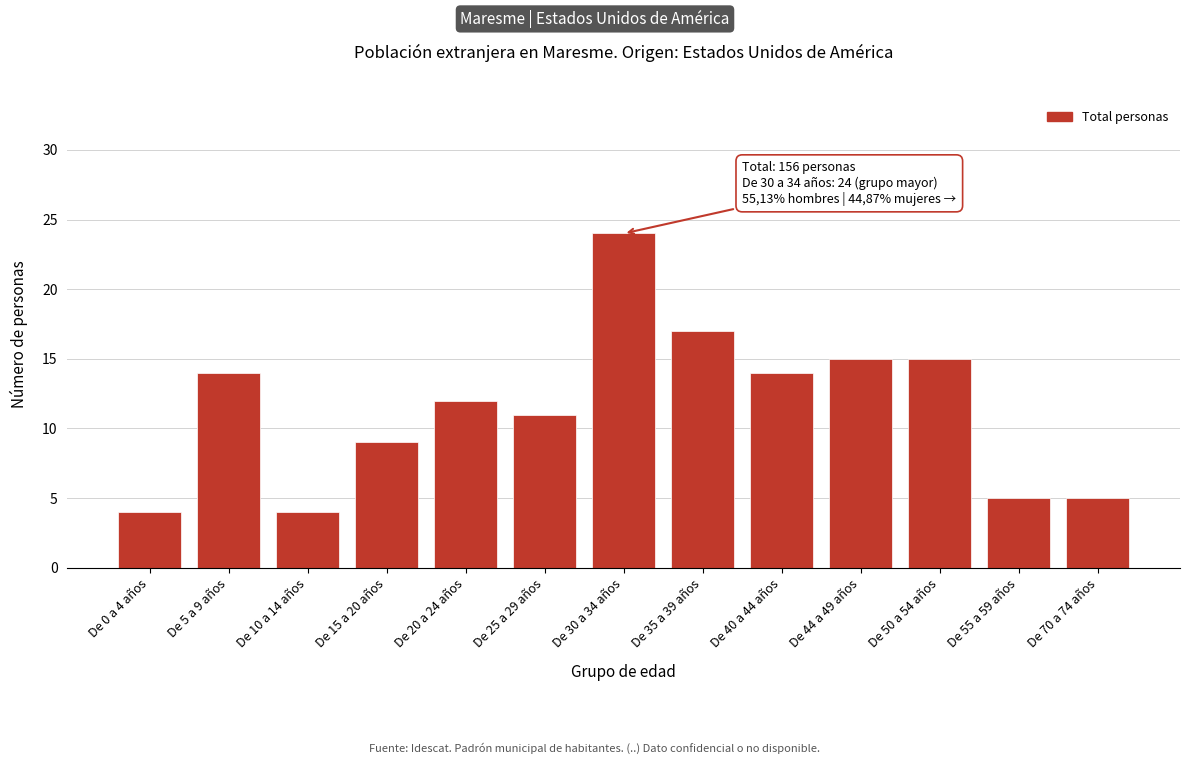

Reading left to right, transcribe all the data shown in this chart.

De 0 a 4 años=4	De 5 a 9 años=14	De 10 a 14 años=4	De 15 a 20 años=9	De 20 a 24 años=12	De 25 a 29 años=11	De 30 a 34 años=24	De 35 a 39 años=17	De 40 a 44 años=14	De 44 a 49 años=15	De 50 a 54 años=15	De 55 a 59 años=5	De 70 a 74 años=5